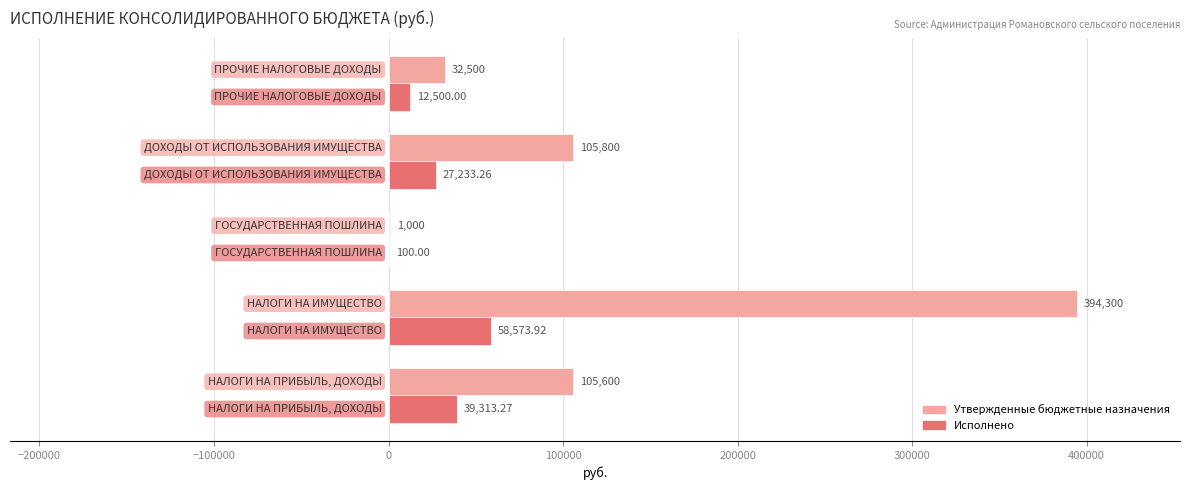

Which series has the largest total across all categories?

Утвержденные бюджетные назначения